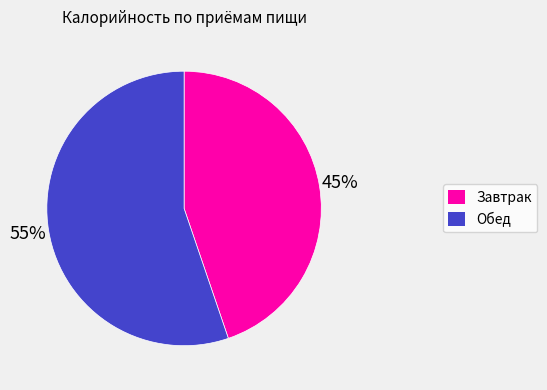

To the nearest percent, what is the average slice percentage?

50%